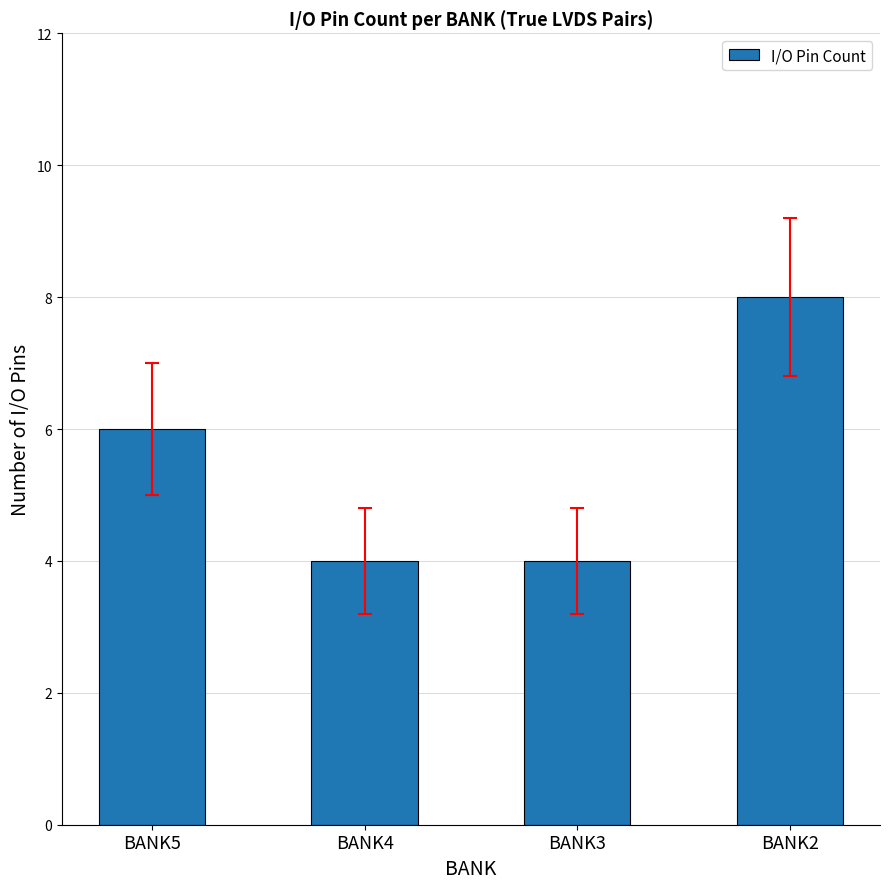

What is the difference between the maximum and minimum values?

4